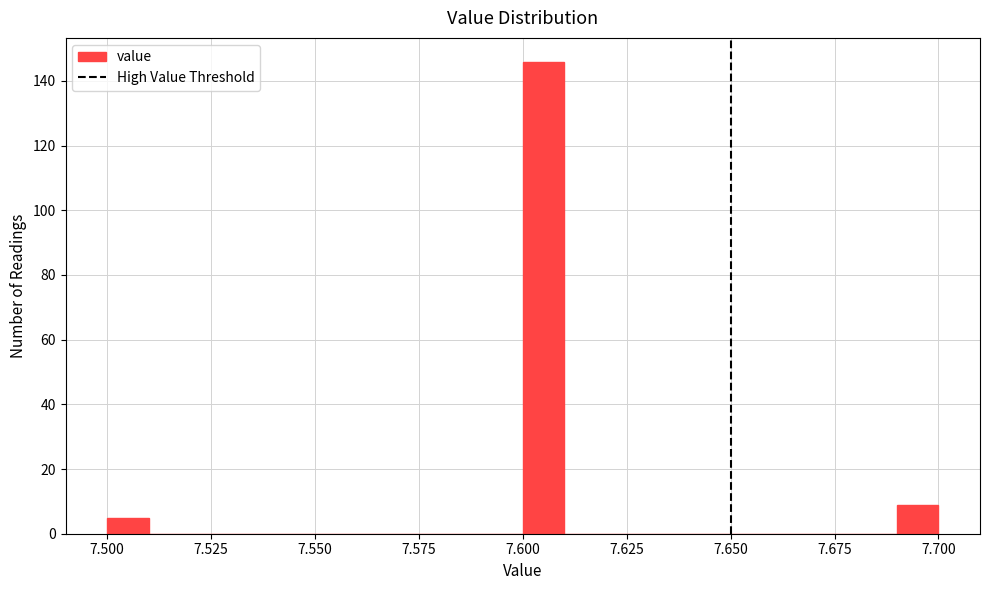

Read against the x-axis, roughly where is the centre of the tallest bar?

7.605